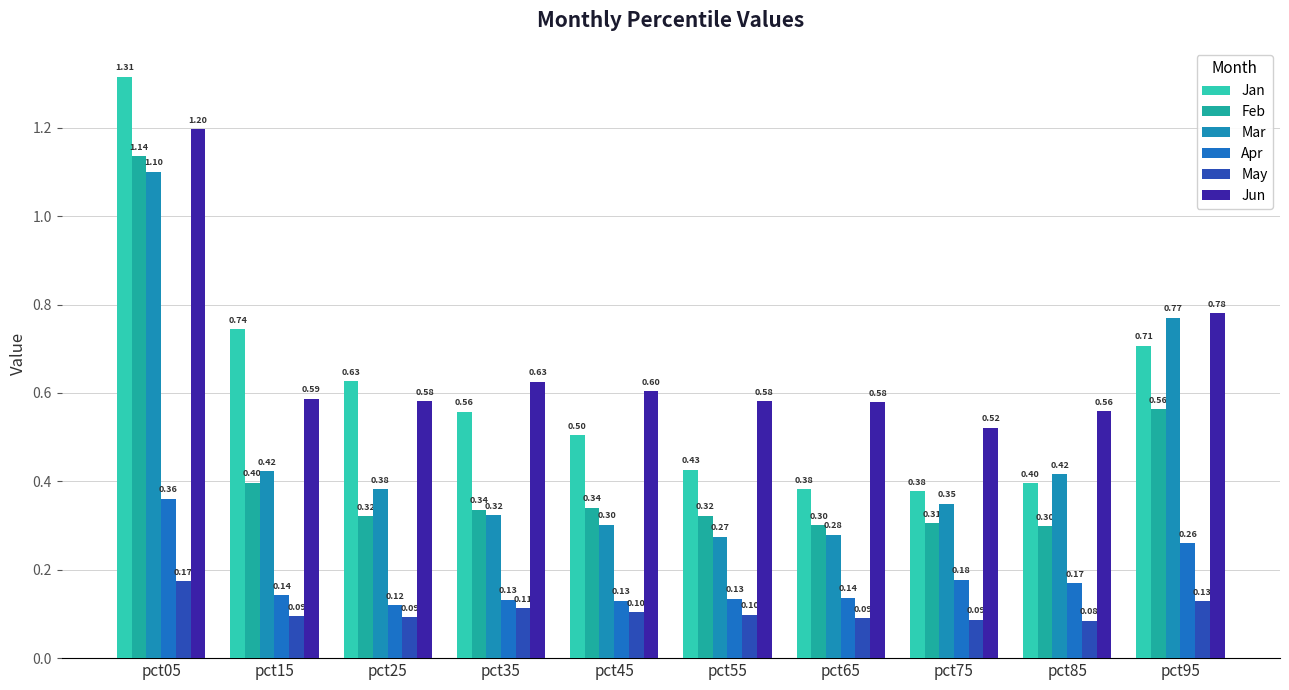

Is it true that Mar equals 0.7 at pct05?

False